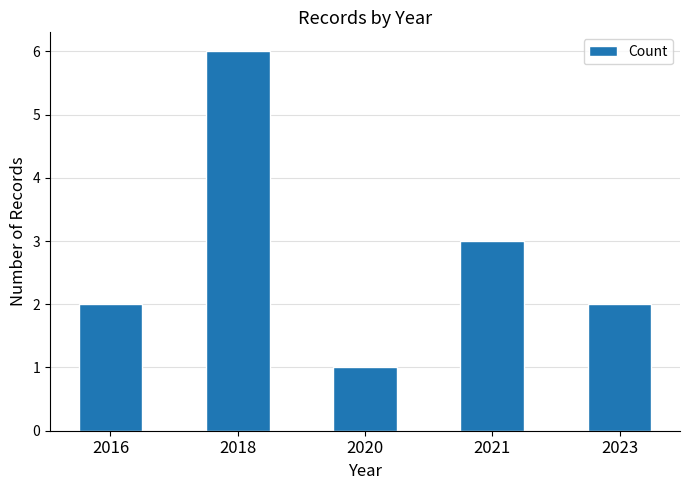

What is the approximate value at 2020?

1